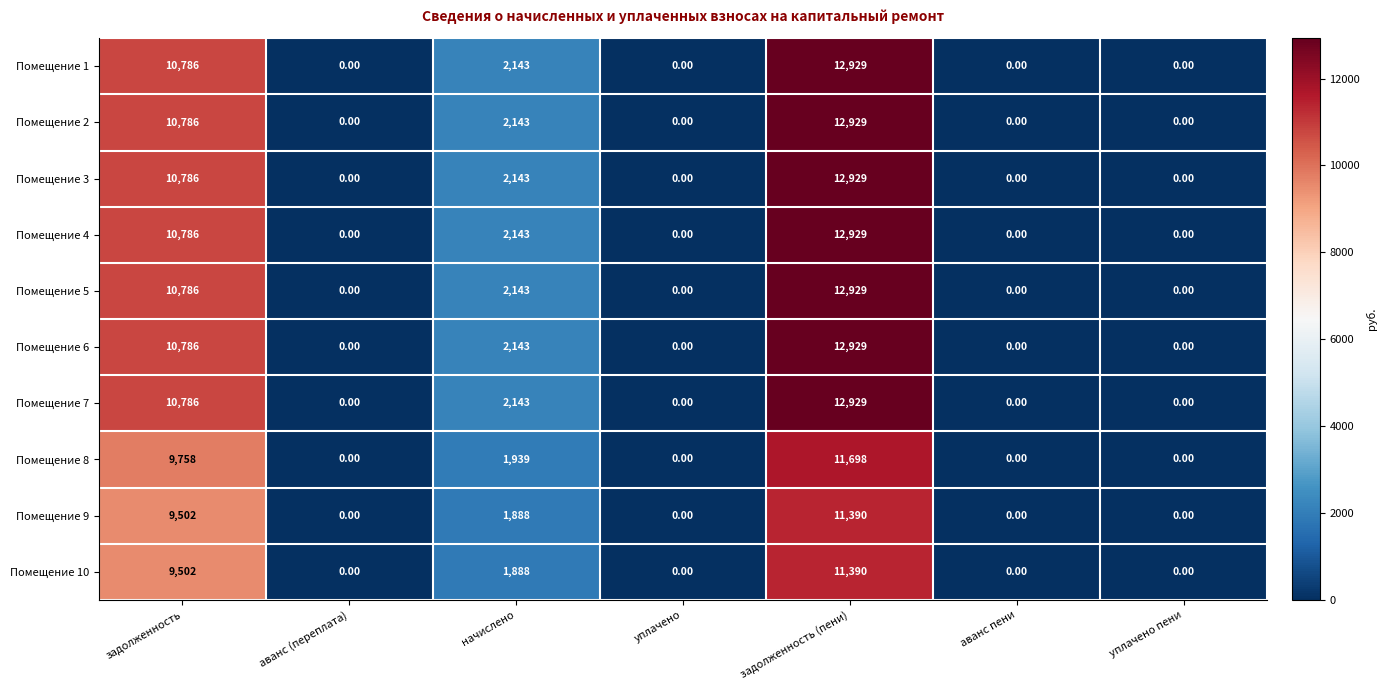

At which category is the sum across all series the highest?

задолженность (пени)